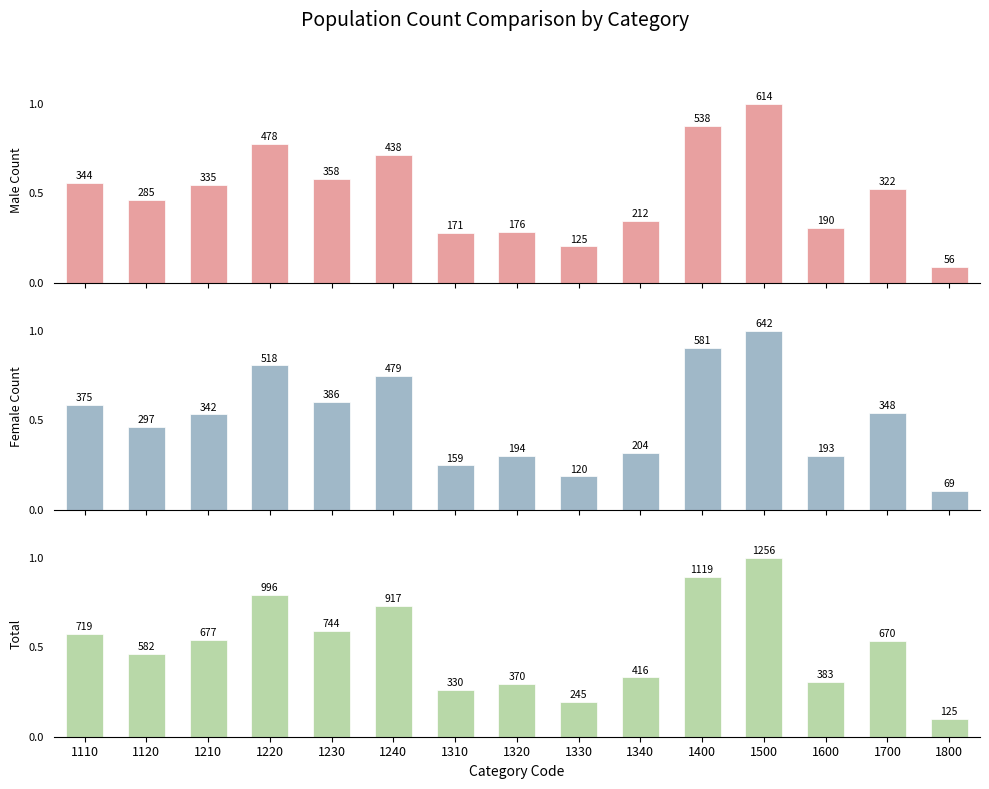

Is the value of Total at 1320 greater than the value of Female Count at 1400?

No